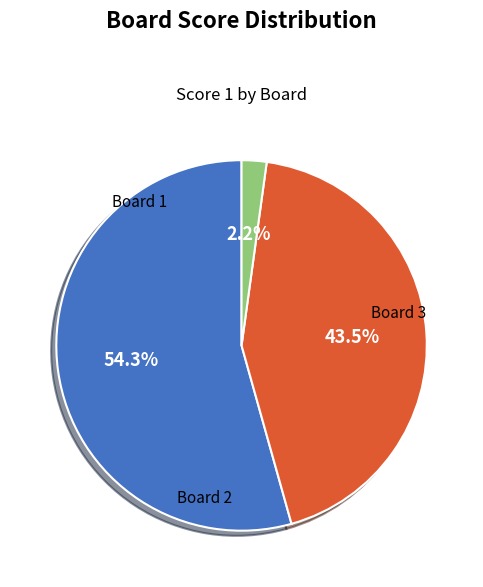

Is there any slice that represents more than half of the pie?

Yes